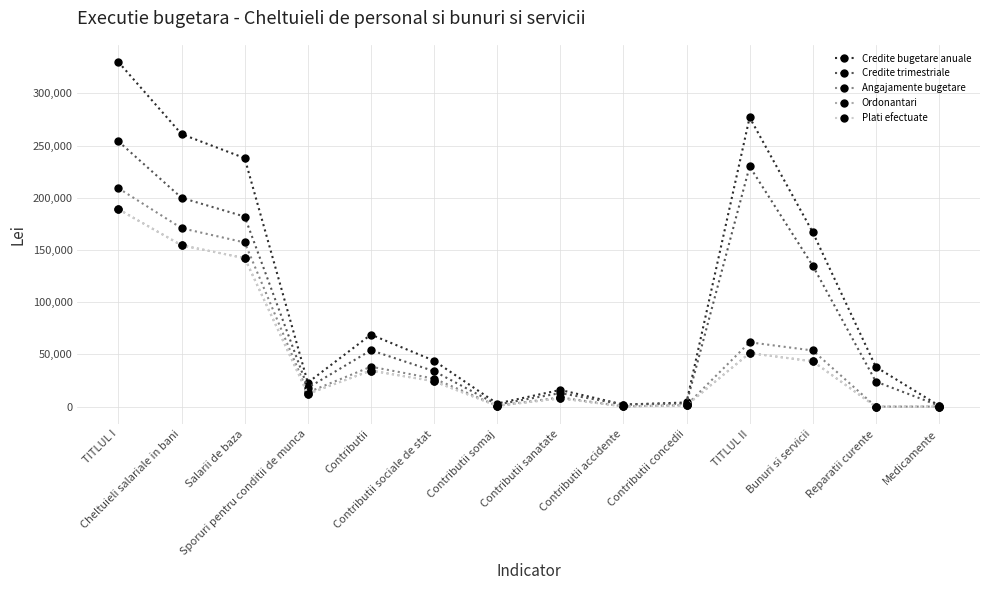

At which label does Credite bugetare anuale first exceed 44000?

TITLUL I